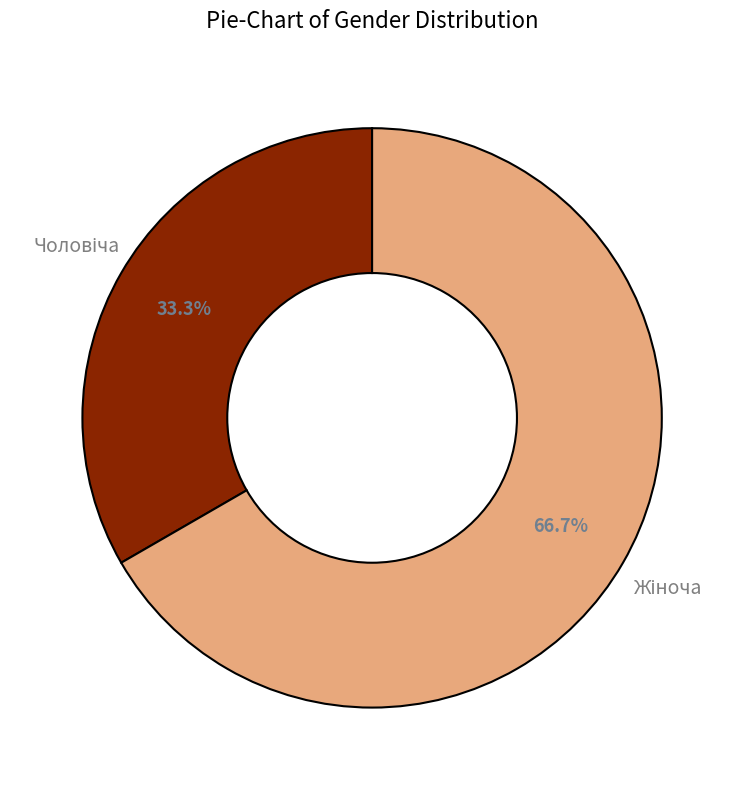

Is there a majority slice in this chart?

Yes